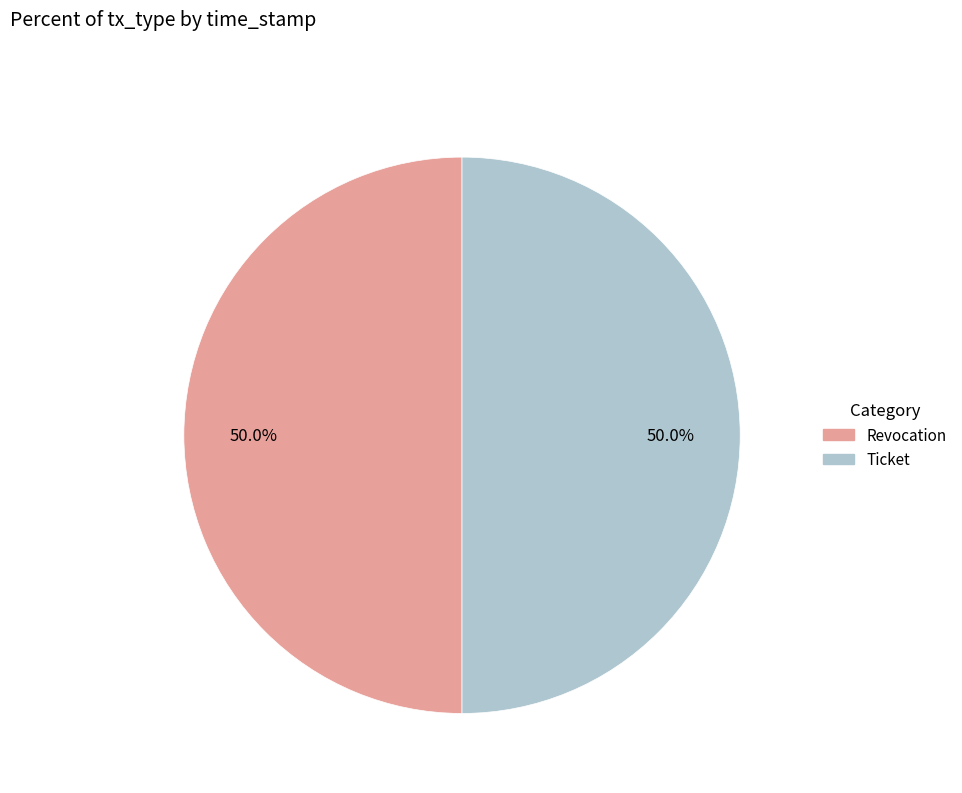

Count the number of slices in the pie.

2